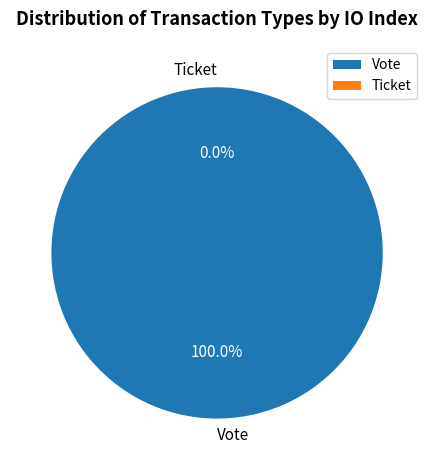

How many segments does this pie chart have?

2